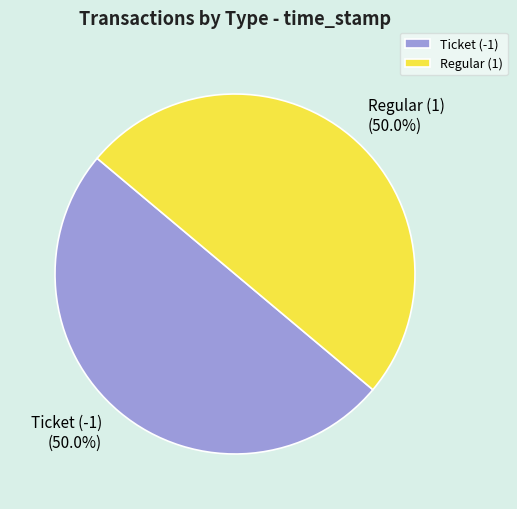

Do Regular (1) and Ticket (-1) together represent more than half of the pie?

Yes